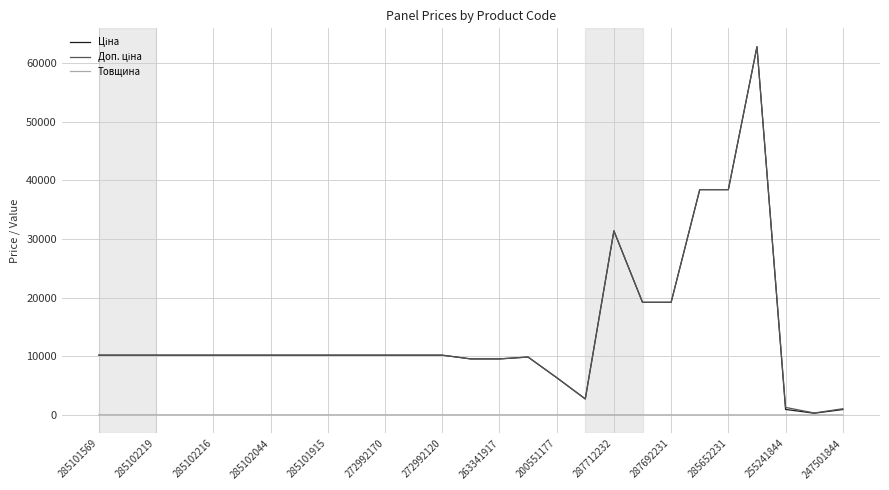

How many lines are shown in the chart?

3